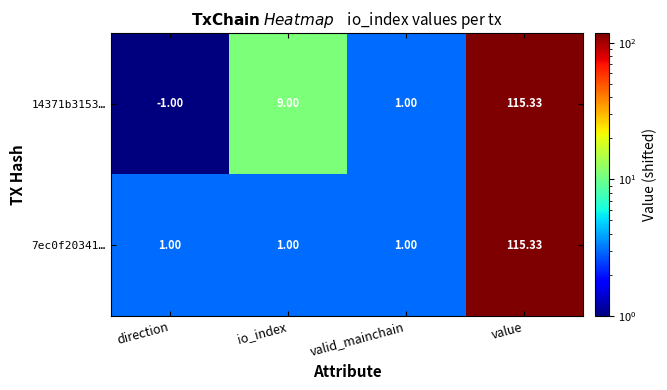

List the labels in order of 14371b3153… value, smallest first.

direction, valid_mainchain, io_index, value